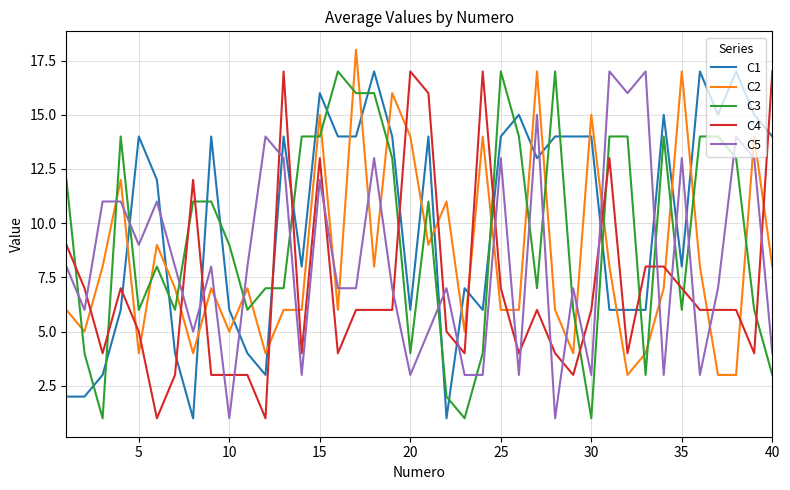

Which series ends up on top after the final intersection of C2 and C1?

C1